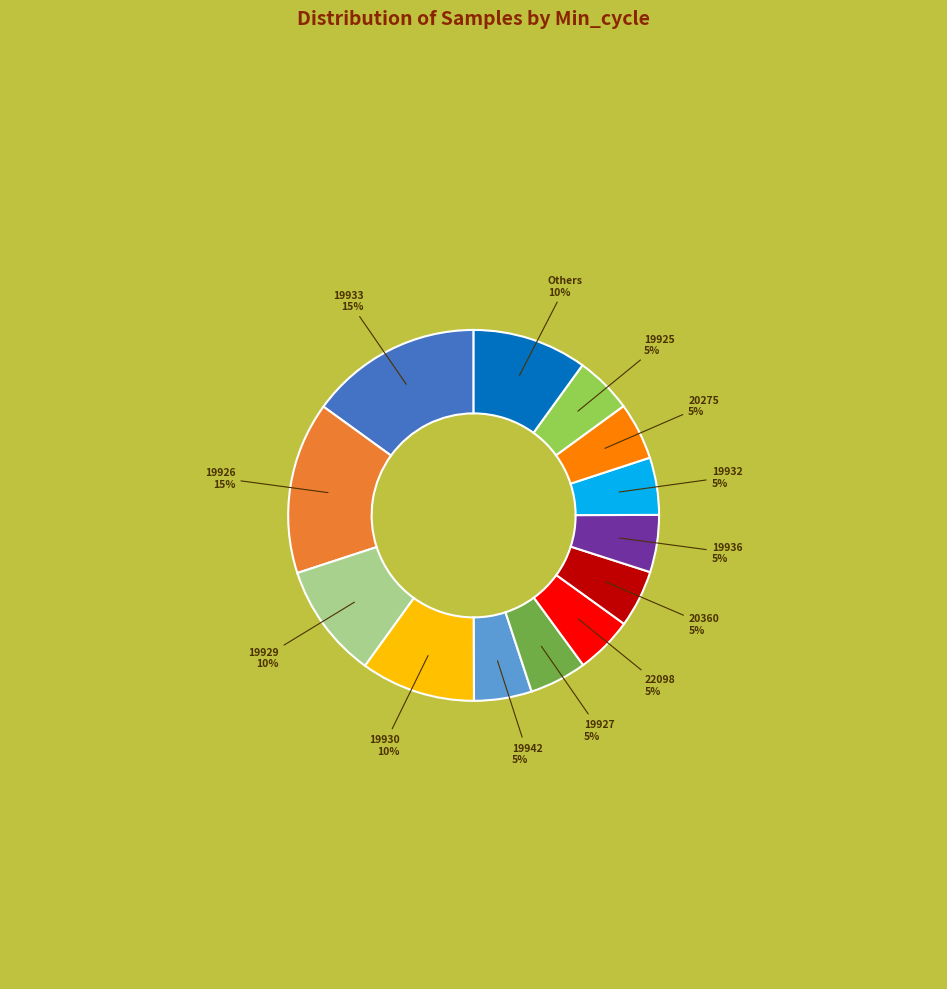

Does any single category account for the majority?

No